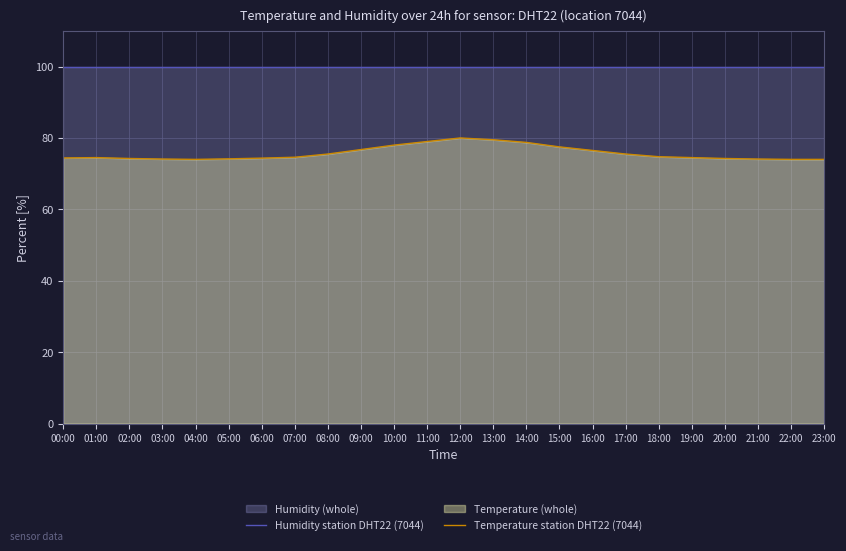

True or false: Temperature station DHT22 (7044) has a value of 129.6 at 13:00.

False